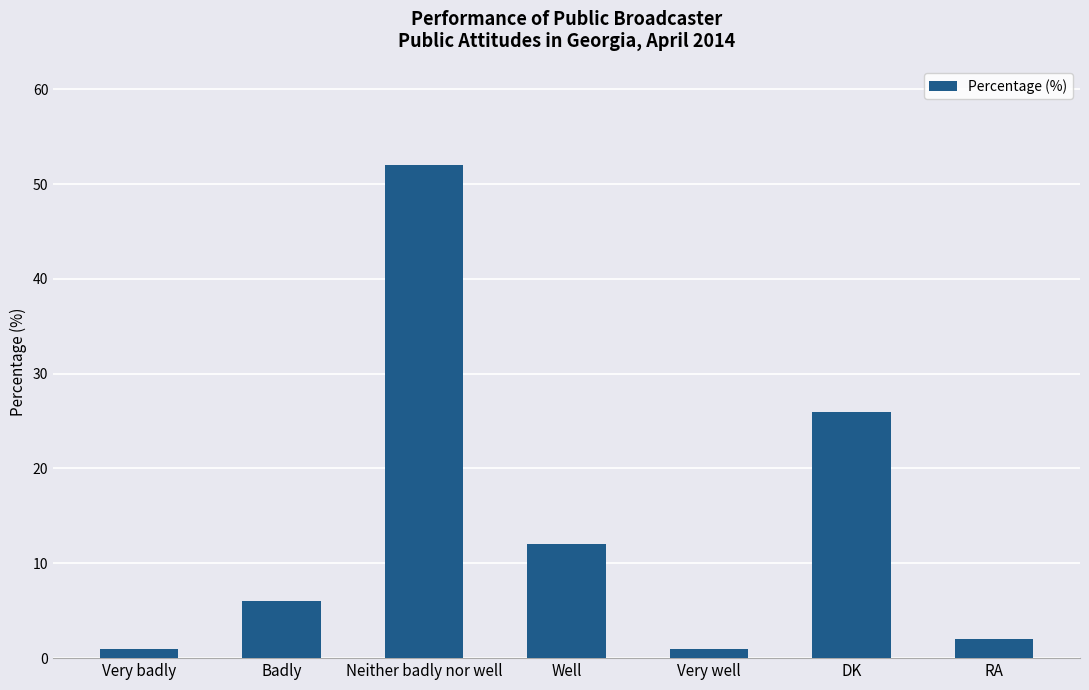

The value at DK is 38. True or false?

False